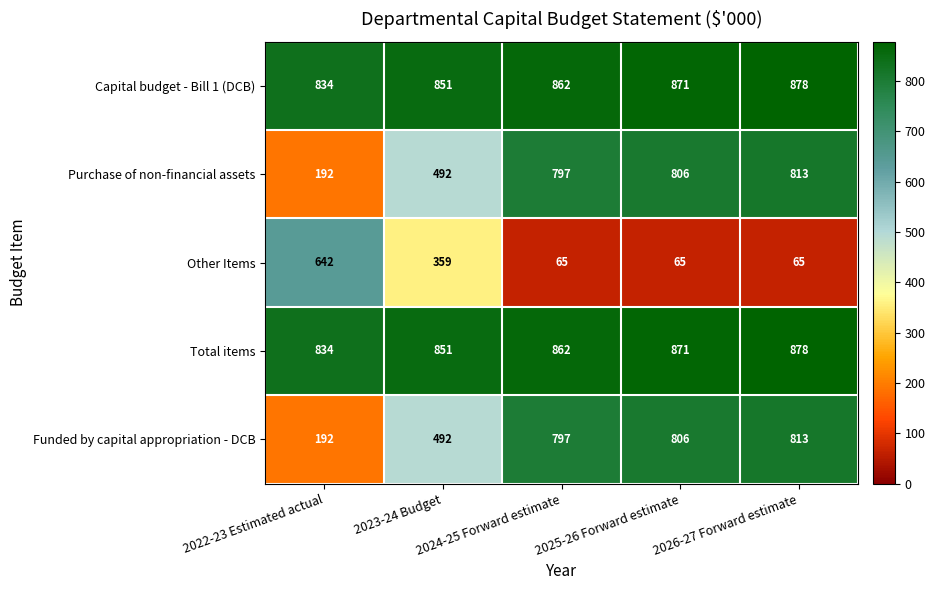

At how many categories does at least one series exceed 473?

5